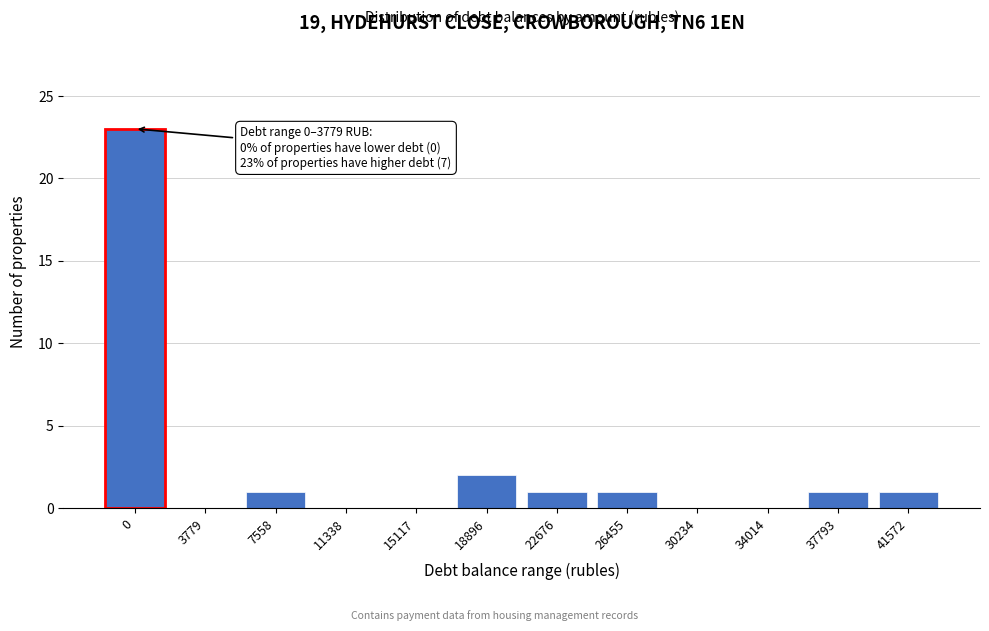

Reading right to left, extract all data points from this chart.

41572=1	37793=1	34014=0	30234=0	26455=1	22676=1	18896=2	15117=0	11338=0	7558=1	3779=0	0=23